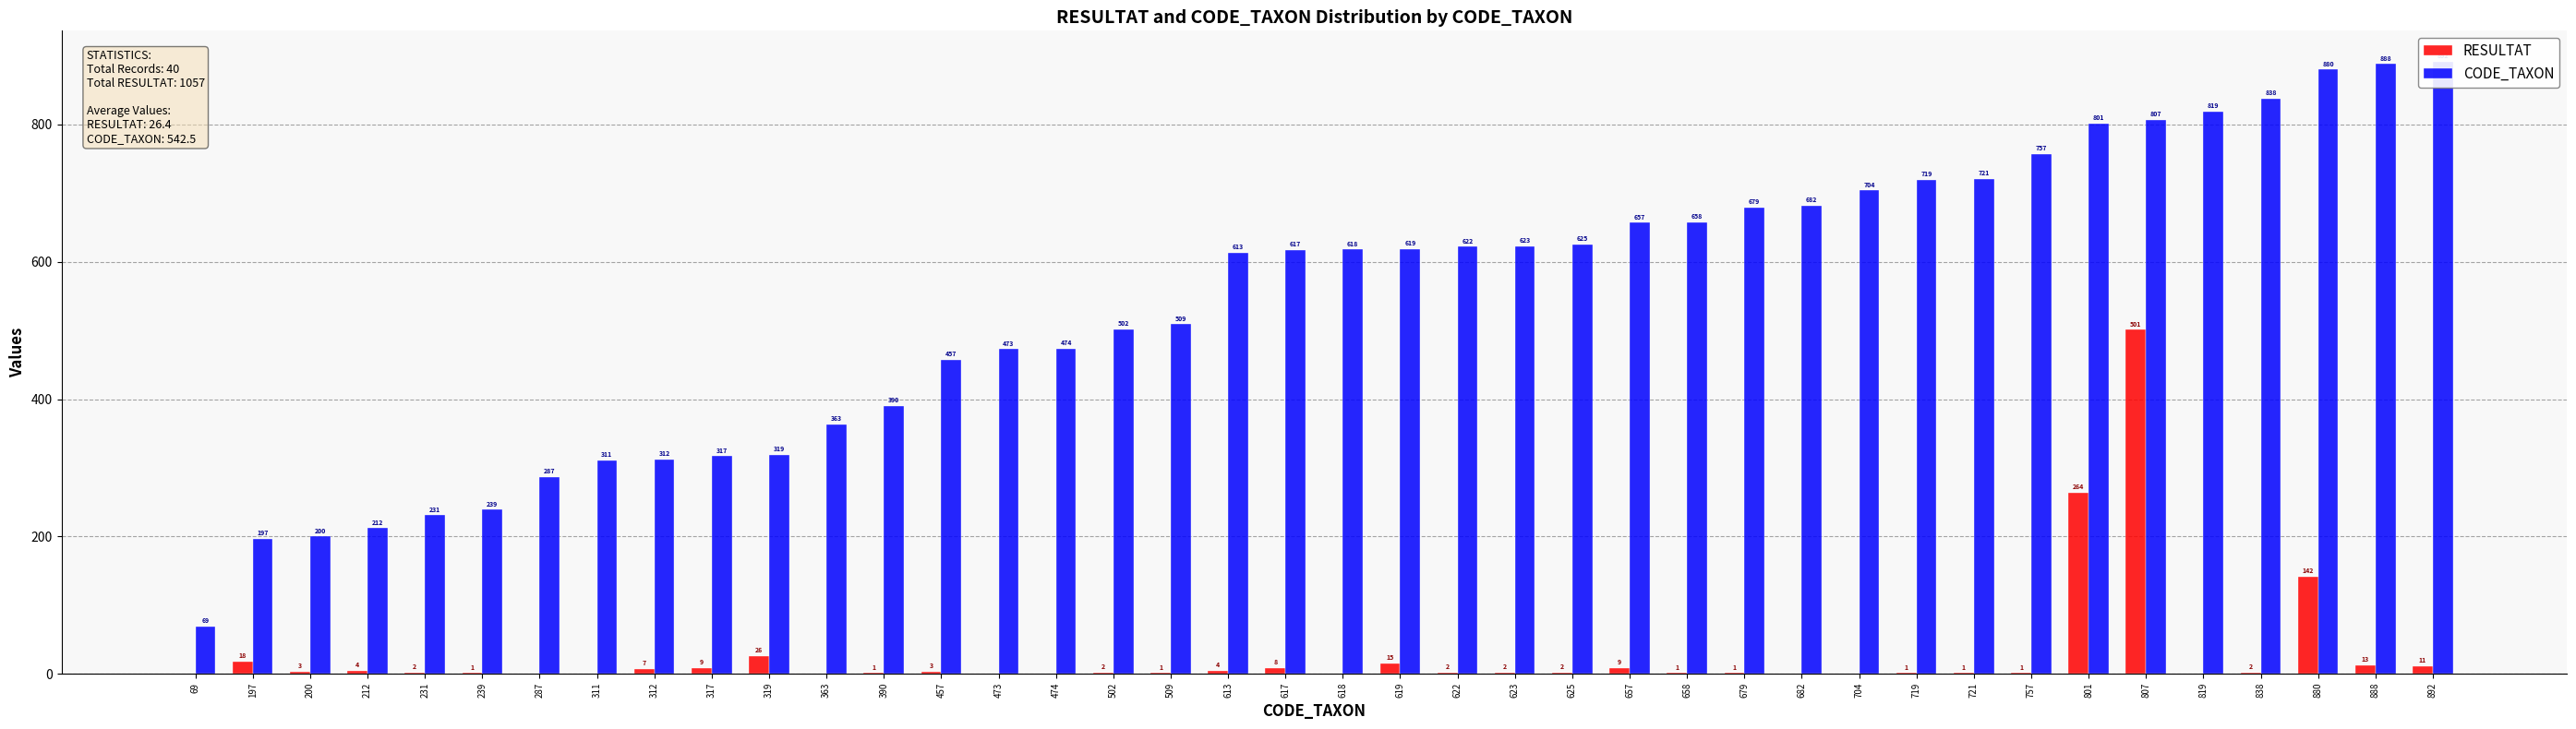

How many data points in RESULTAT are less than 2?

18